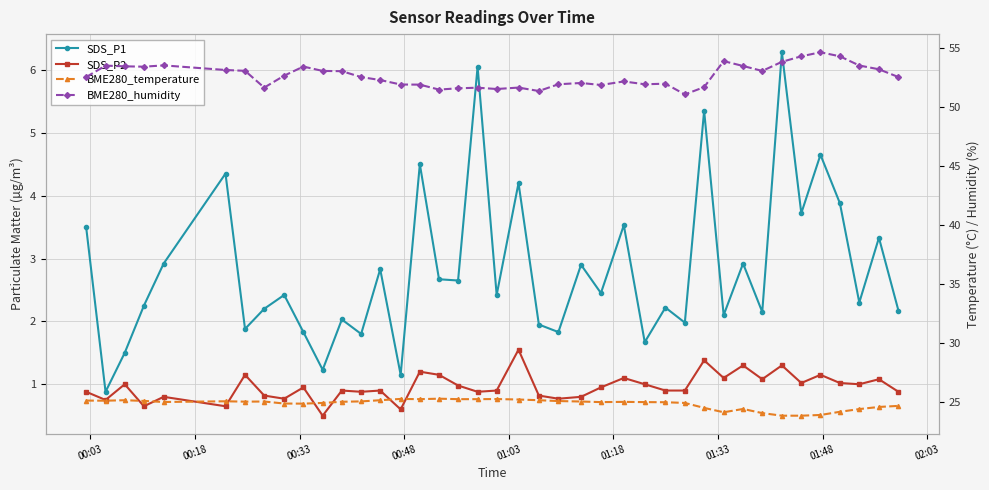

Rank the series at 01:33 from lowest to highest value.

SDS_P2, SDS_P1, BME280_temperature, BME280_humidity